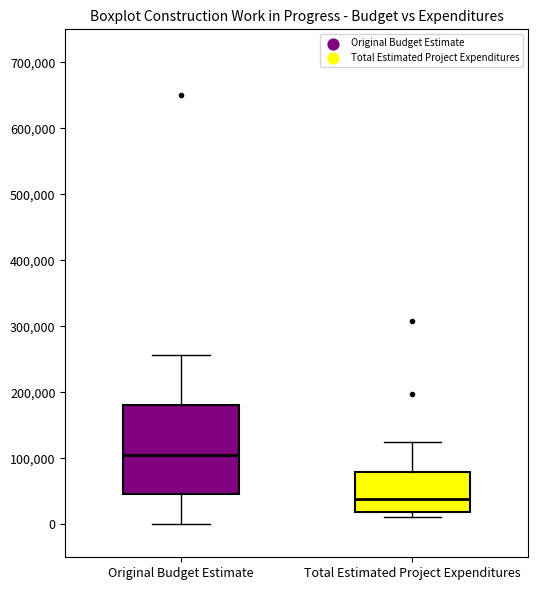

Comparing the boxes themselves (not the whiskers), which one is the tallest?

Original Budget Estimate